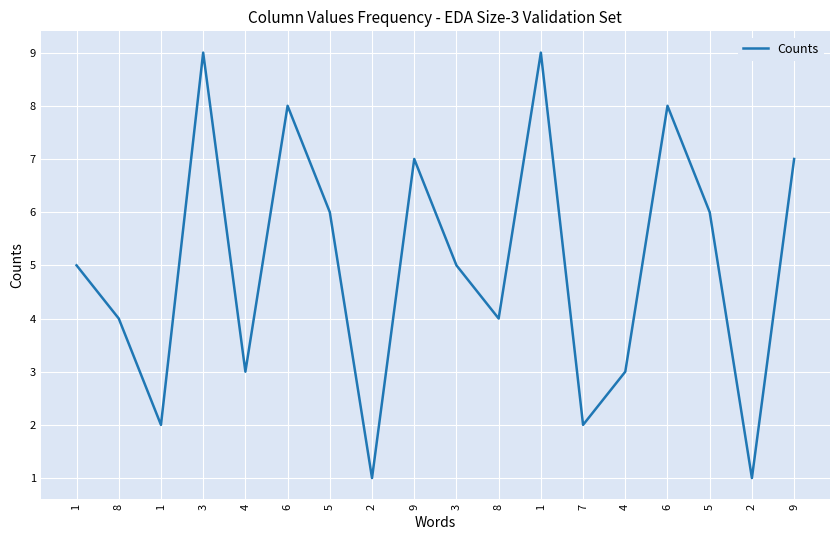

Count the values in the range 3 to 7.

10